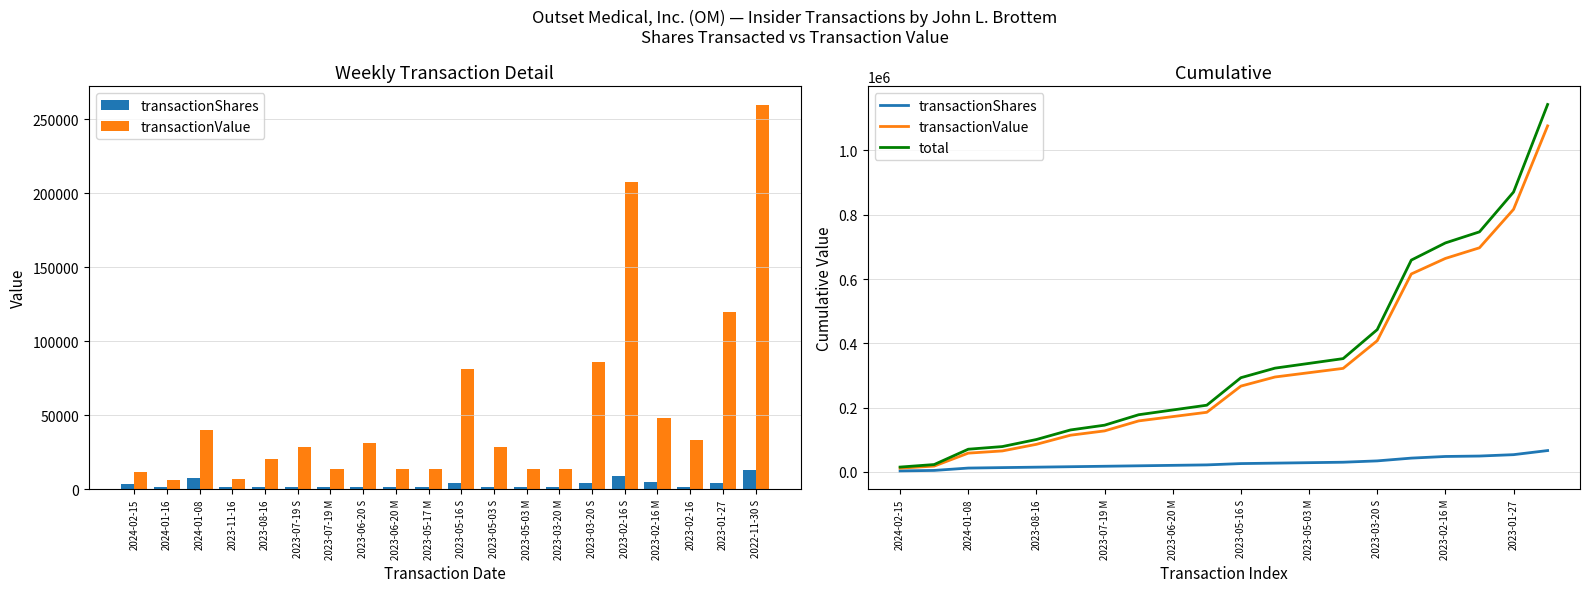

At which category is the sum across all series the highest?

2022-11-30 S